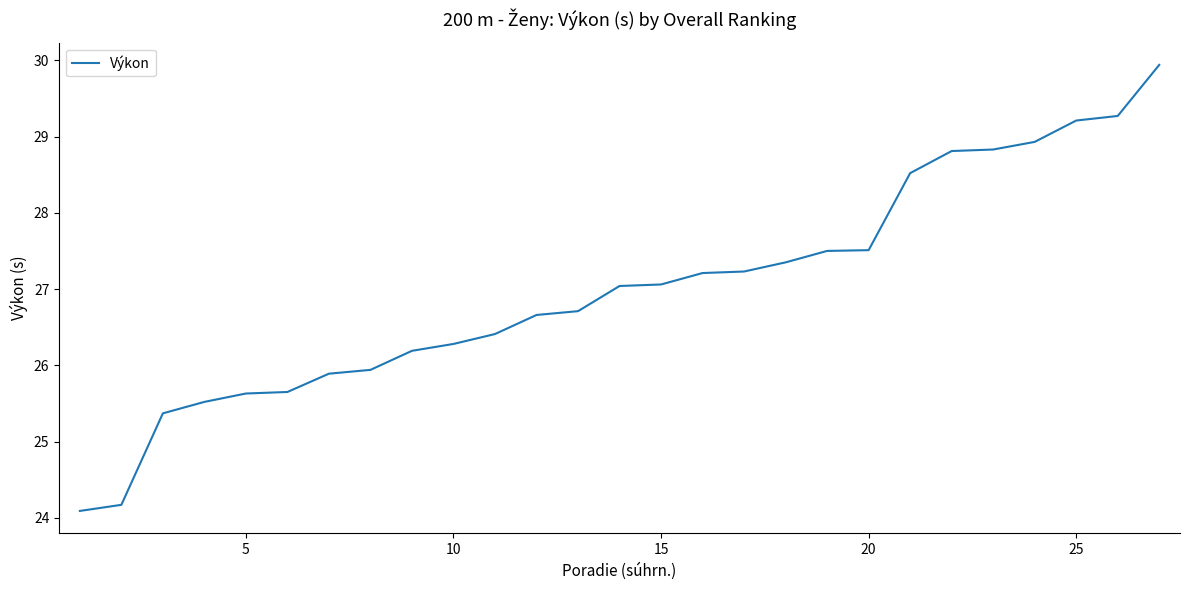

What is the smallest value displayed?

24.1